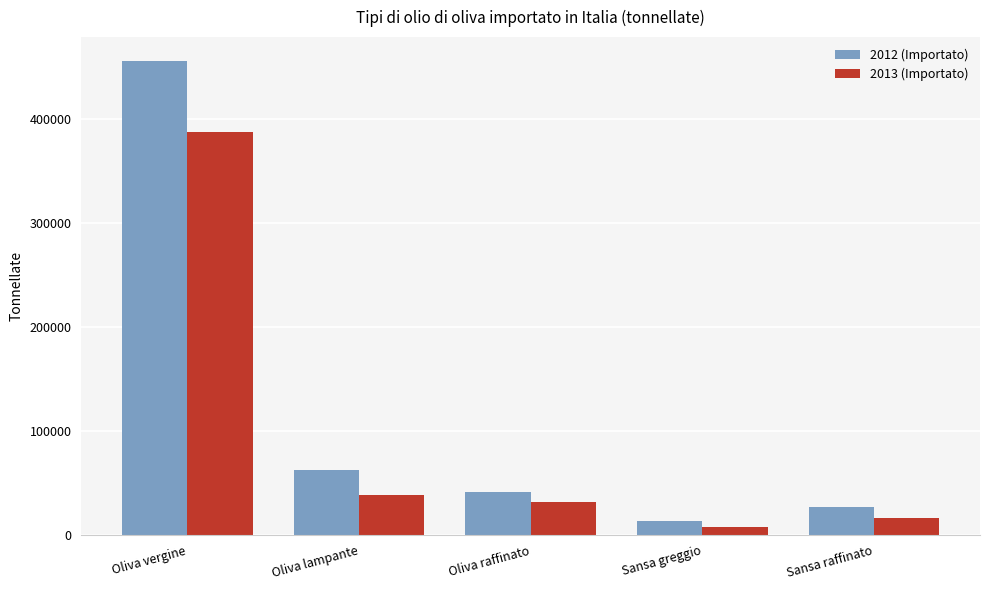

What is the value of the 2013 (Importato) bar at the 2nd from the left?

38398